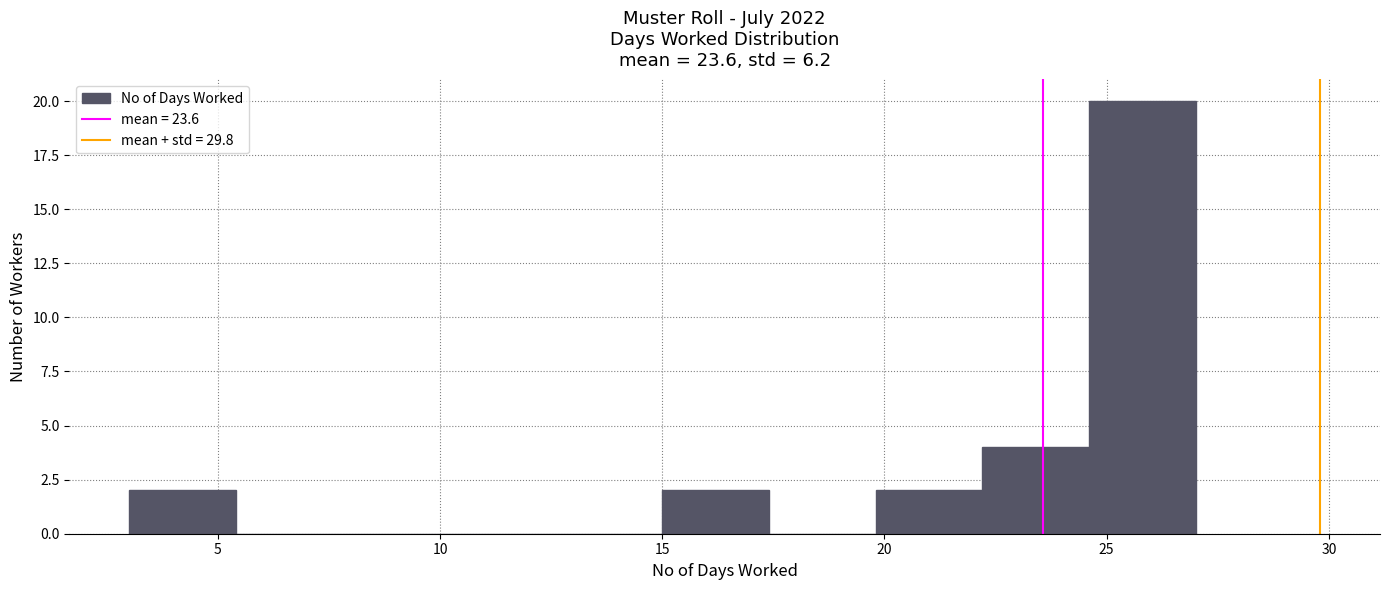

Reading left to right, transcribe this chart: for each bar, give the range it covers on the x-axis and its height. Neither the bar edges nor the heights are printed on the chart, so give them approximately, as read against the axes.

3.0 to 5.4: 2
5.4 to 7.8: 0
7.8 to 10.2: 0
10.2 to 12.6: 0
12.6 to 15.0: 0
15.0 to 17.4: 2
17.4 to 19.8: 0
19.8 to 22.2: 2
22.2 to 24.6: 4
24.6 to 27.0: 20